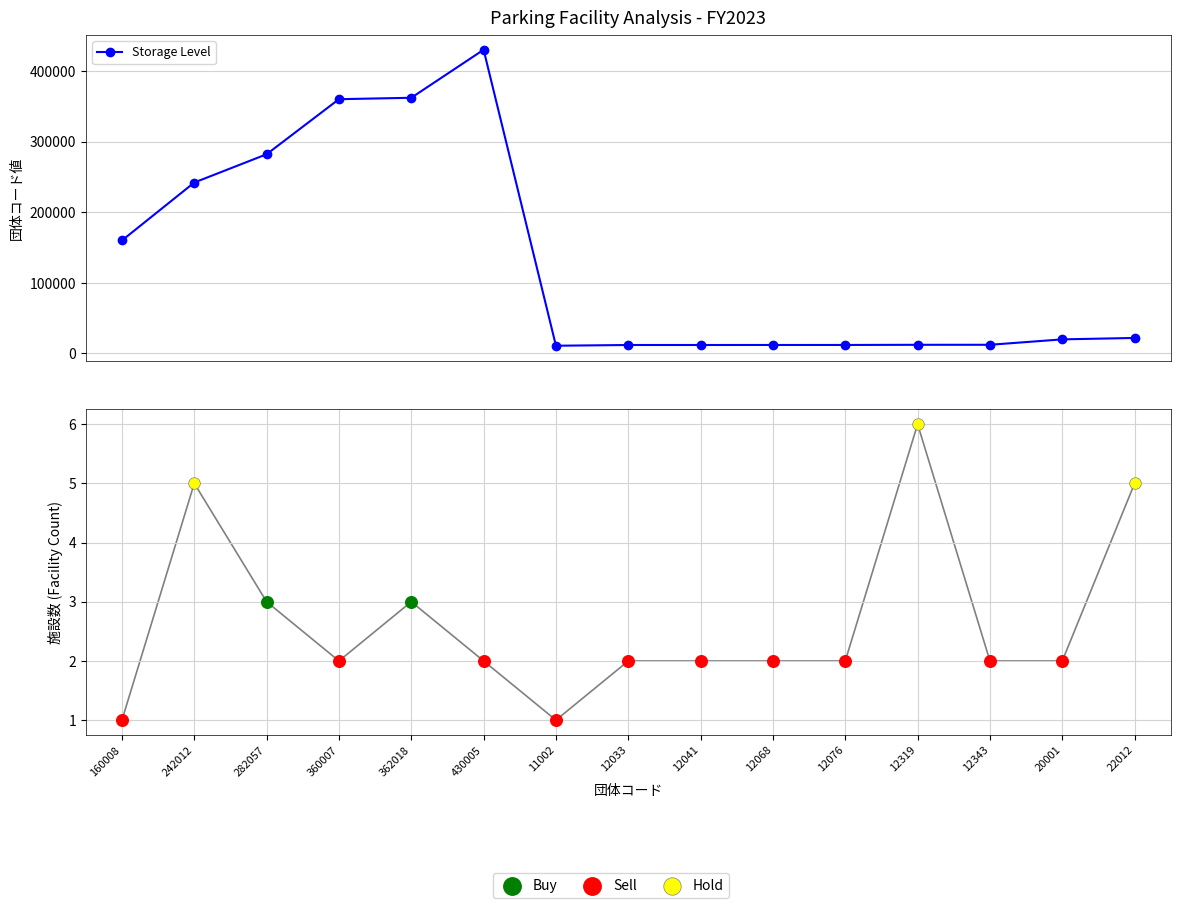

Which has a higher value, 11002 or 362018?

362018